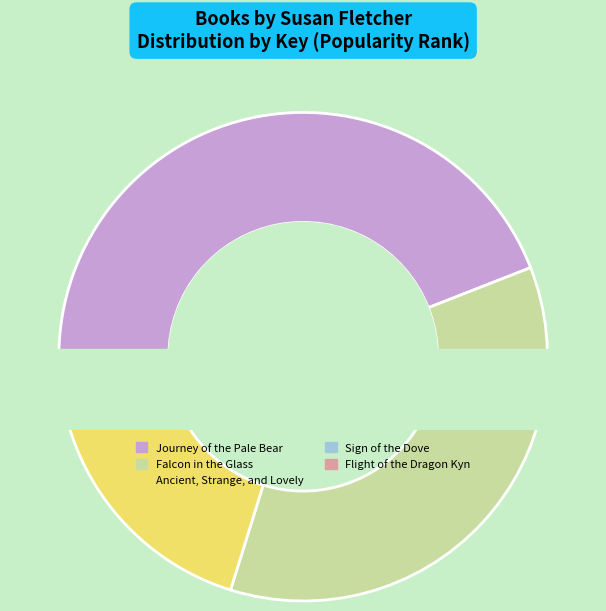

The Sign of the Dove slice represents 14% of the pie. True or false?

False